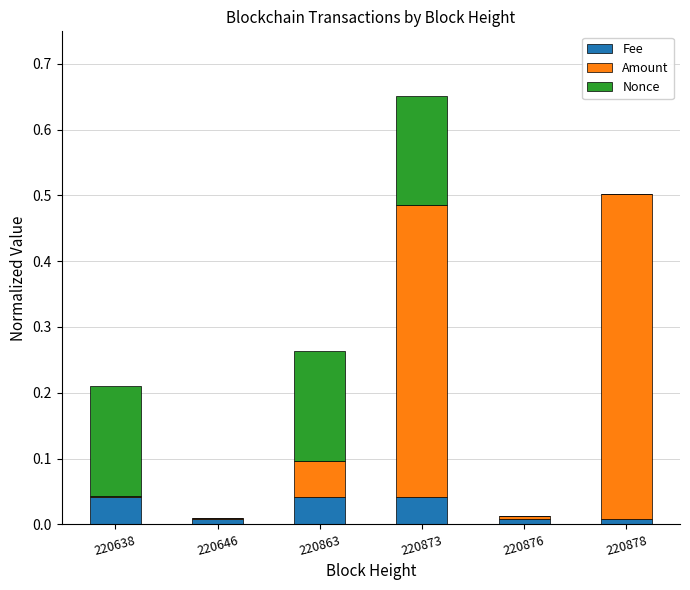

At which category is the sum across all series the highest?

220873